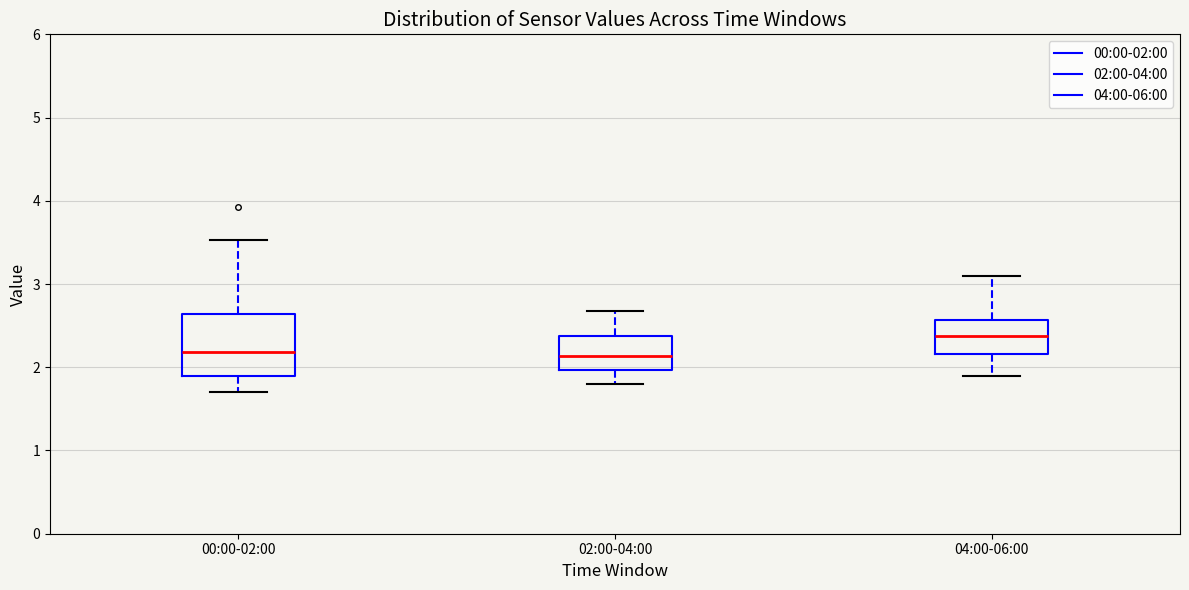

Which box is the tallest, from its lower edge to its upper edge?

00:00-02:00